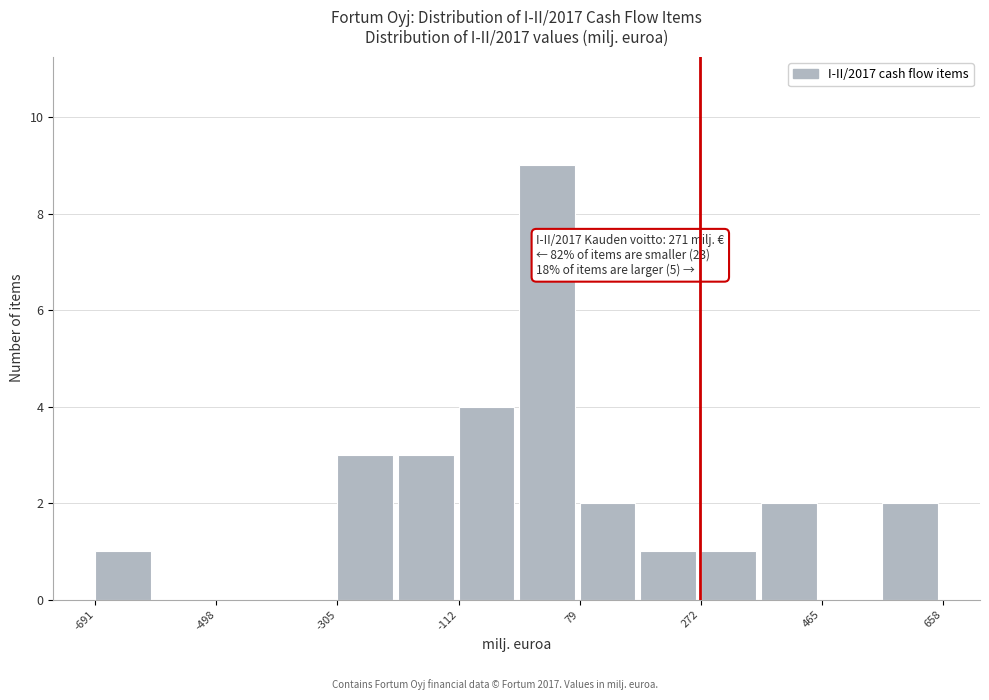

Over which range of the x-axis is the bar tallest?

-20 to 80